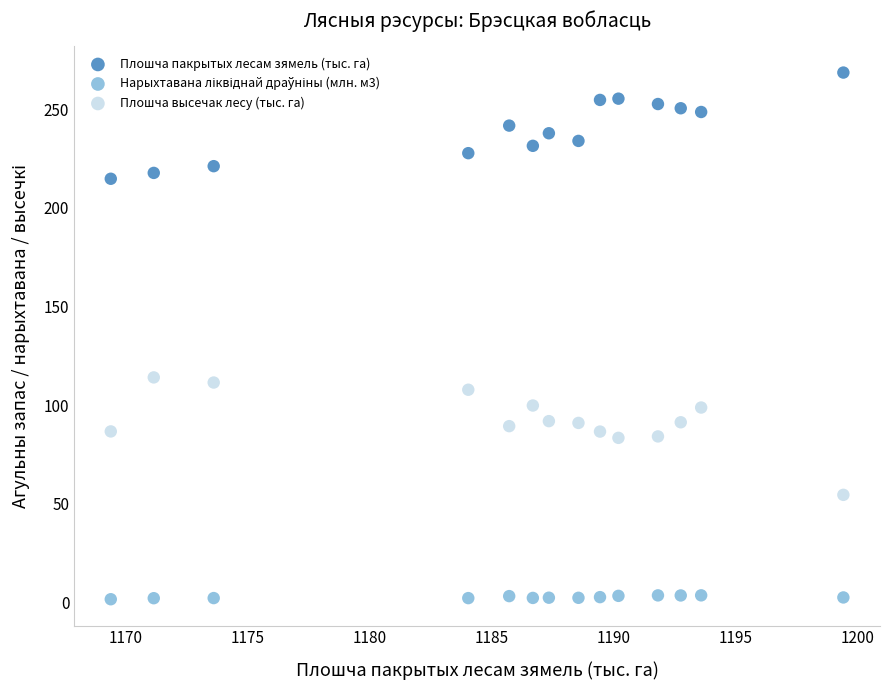

Which series reaches the maximum Y coordinate?

Плошча пакрытых лесам зямель (тыс. га)